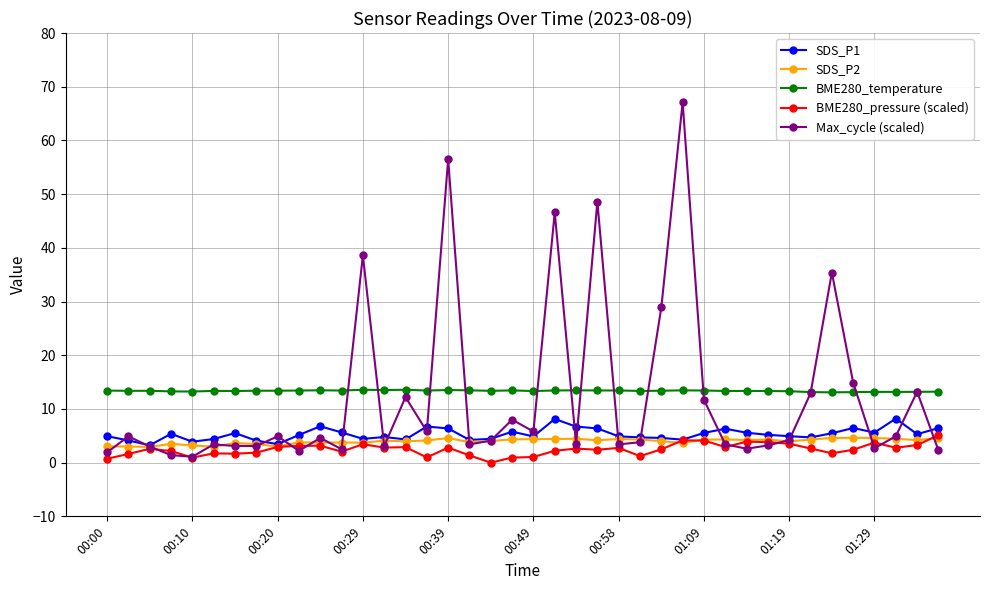

Count the number of data series in this chart.

5